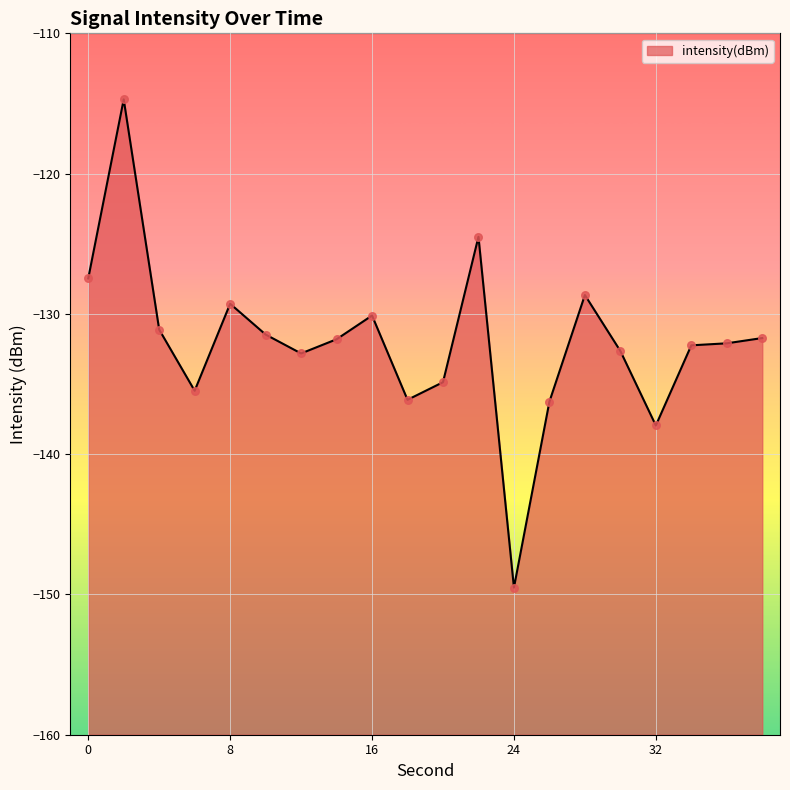

What is the change in value from 0 to 14?

-4.3